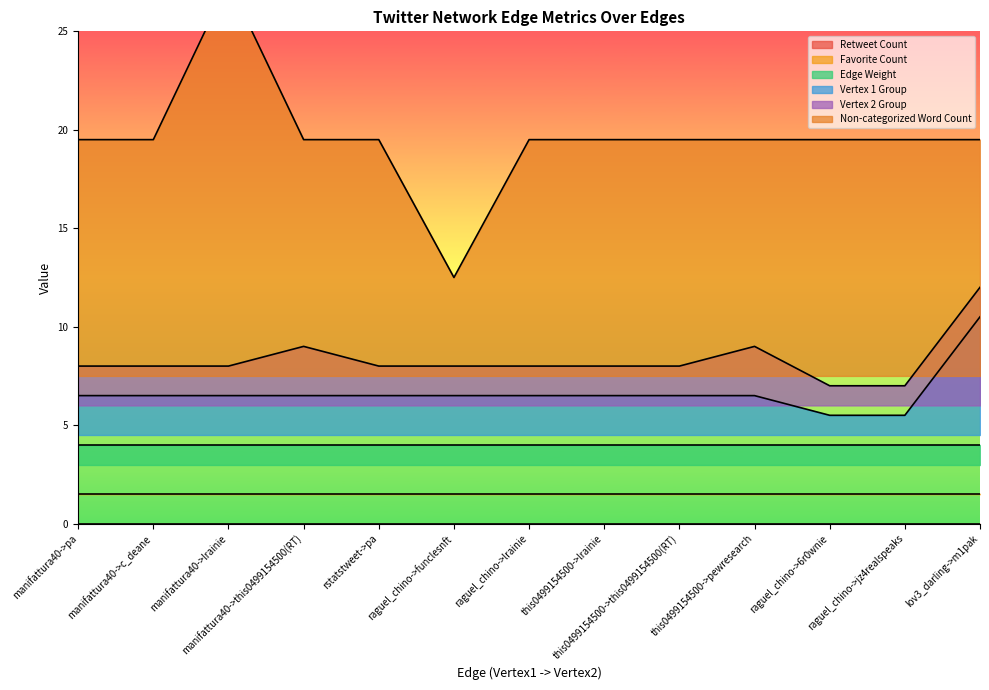

True or false: Vertex 2 Group and Non-categorized Word Count cross at least once.

False